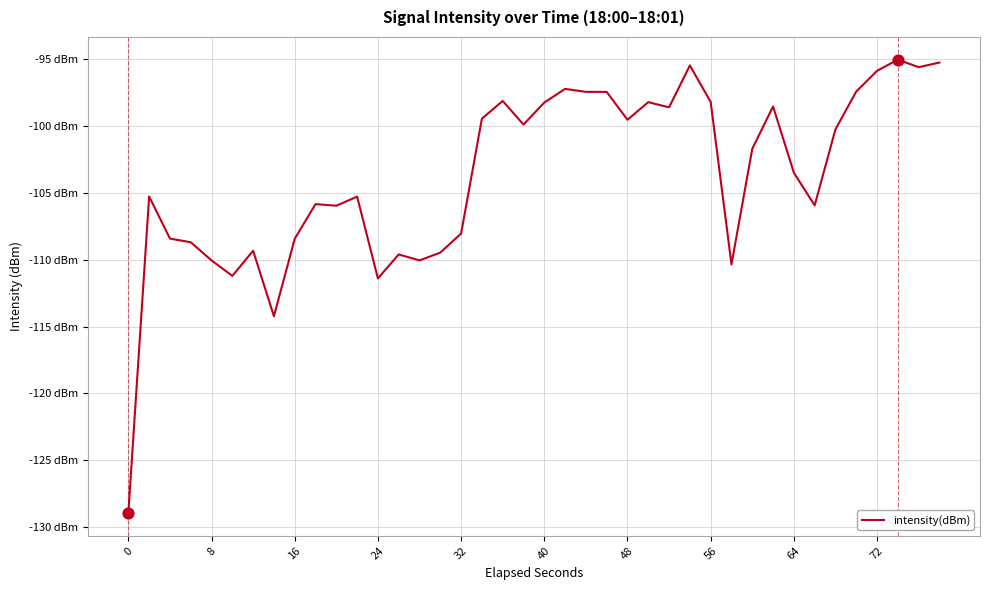

Does the chart have visible grid lines?

Yes